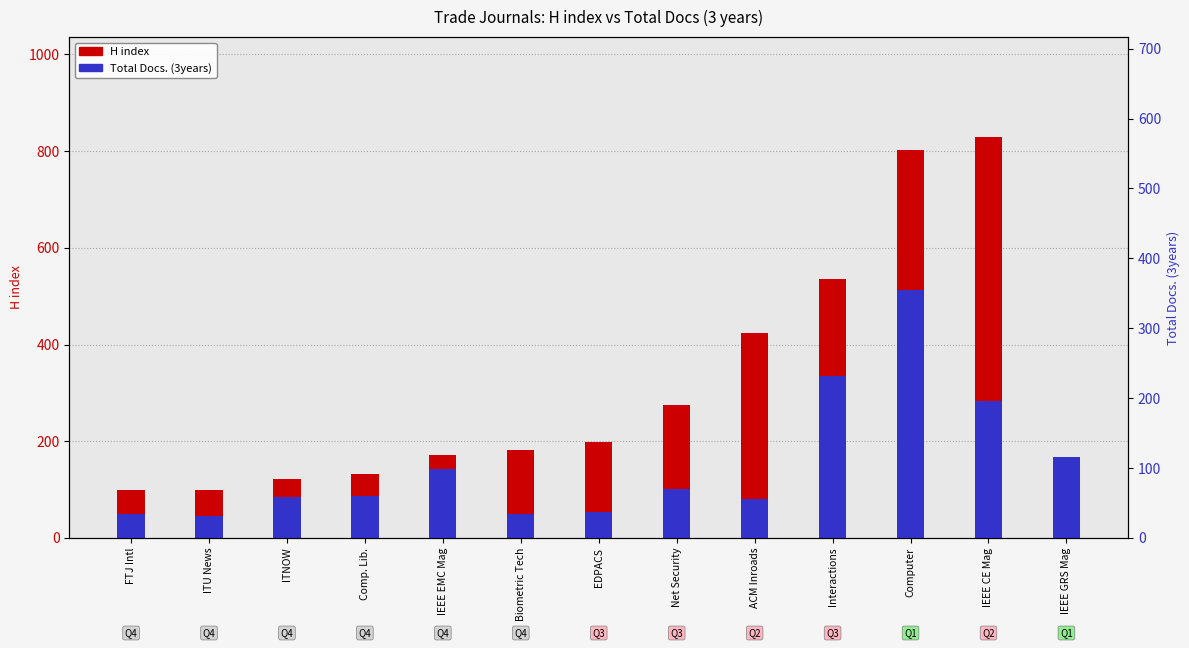

Is it true that Total Docs. (3years) equals 22 at ACM Inroads?

False